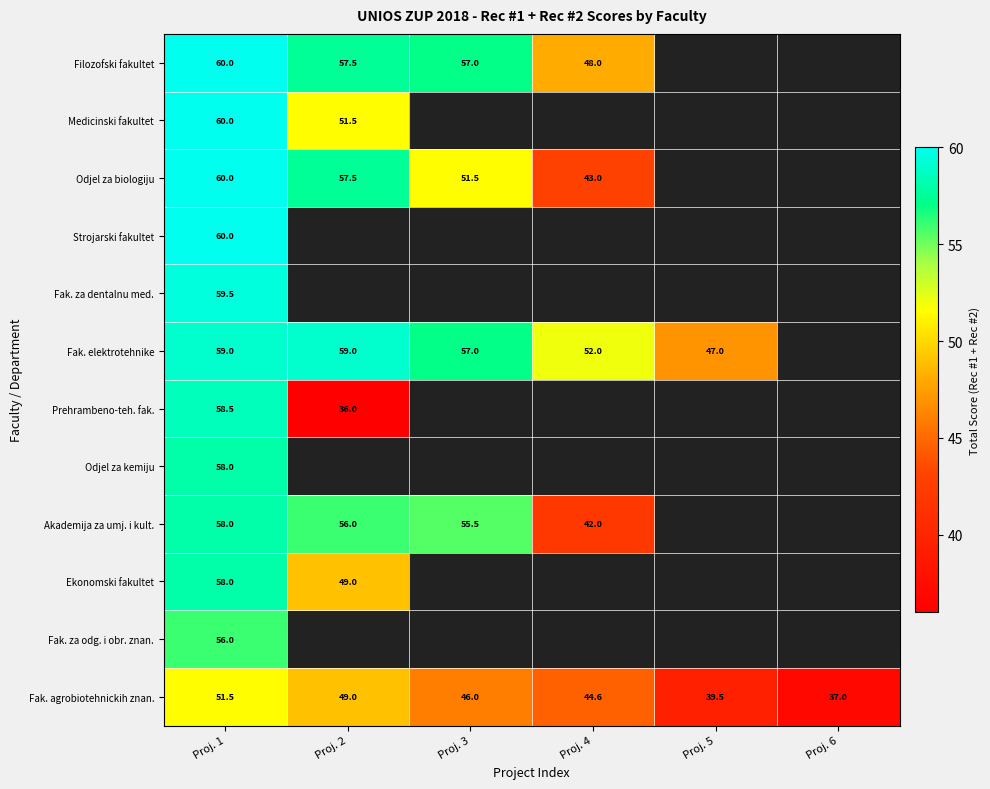

The Prehrambeno-teh. fak. series shows 98.2 at Proj. 1. True or false?

False